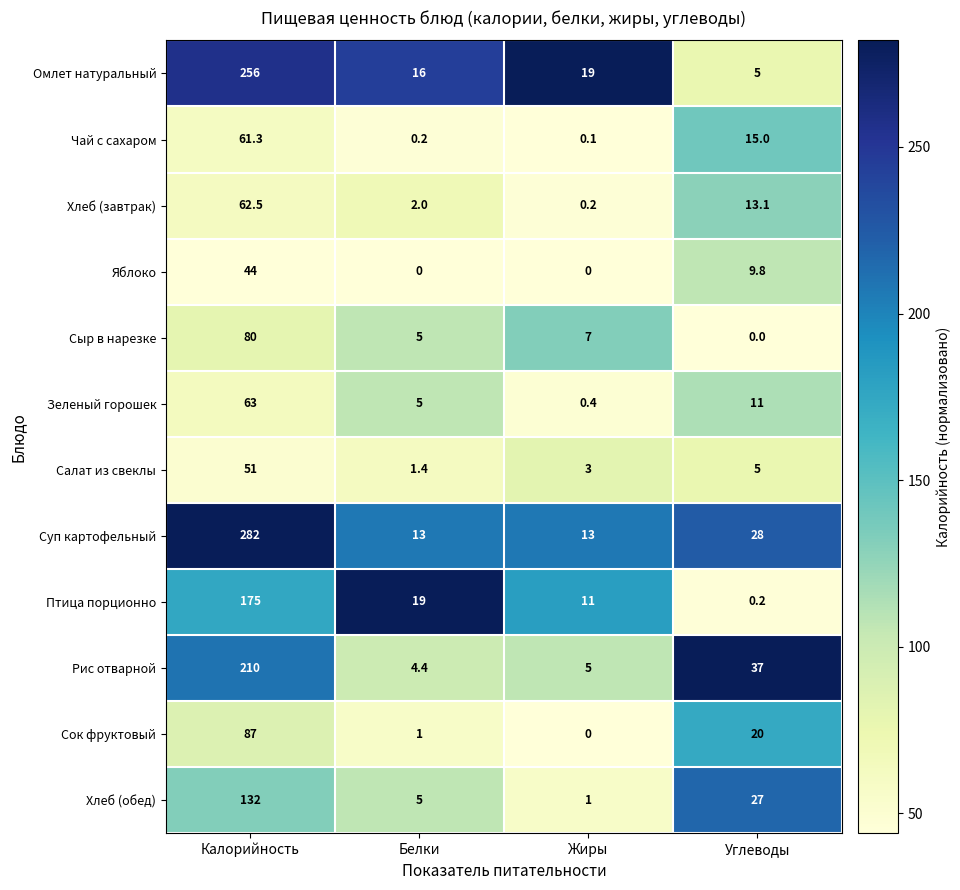

How many data points does each series have?

4